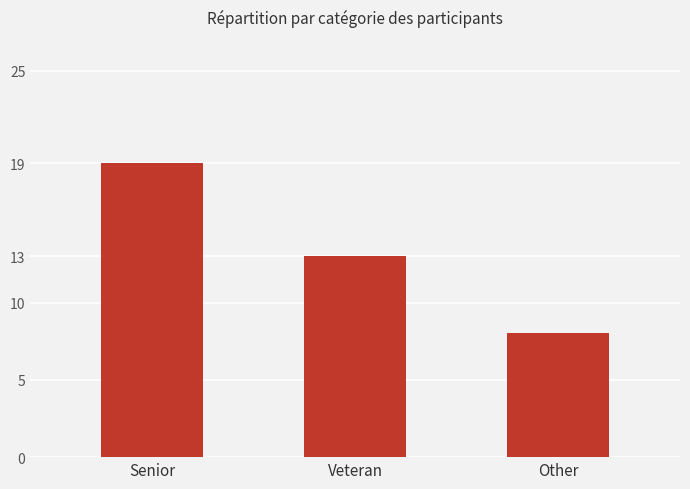

Are the bars horizontal?

No